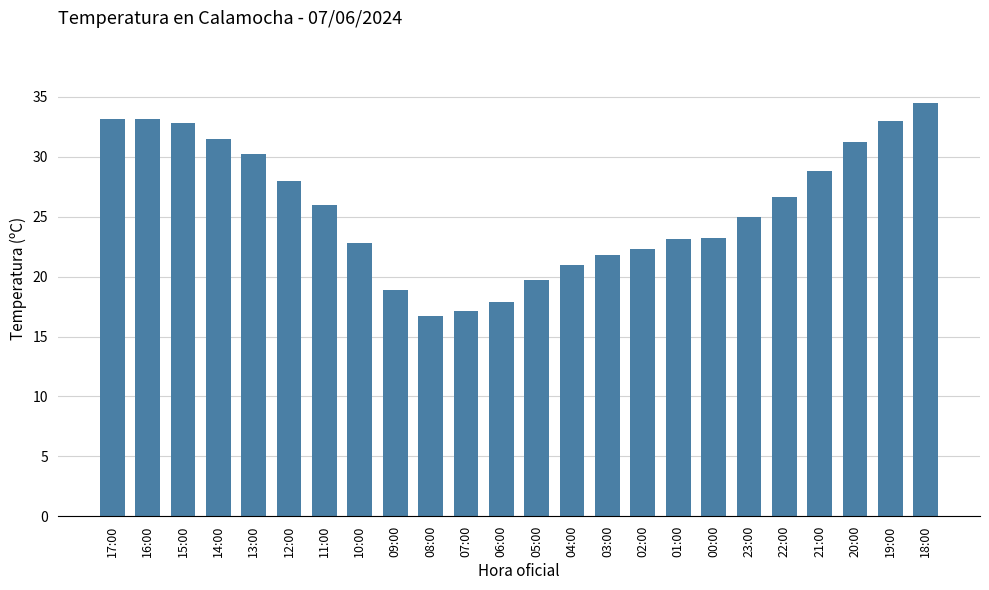

Is it true that the value at 11:00 is 42.5?

False